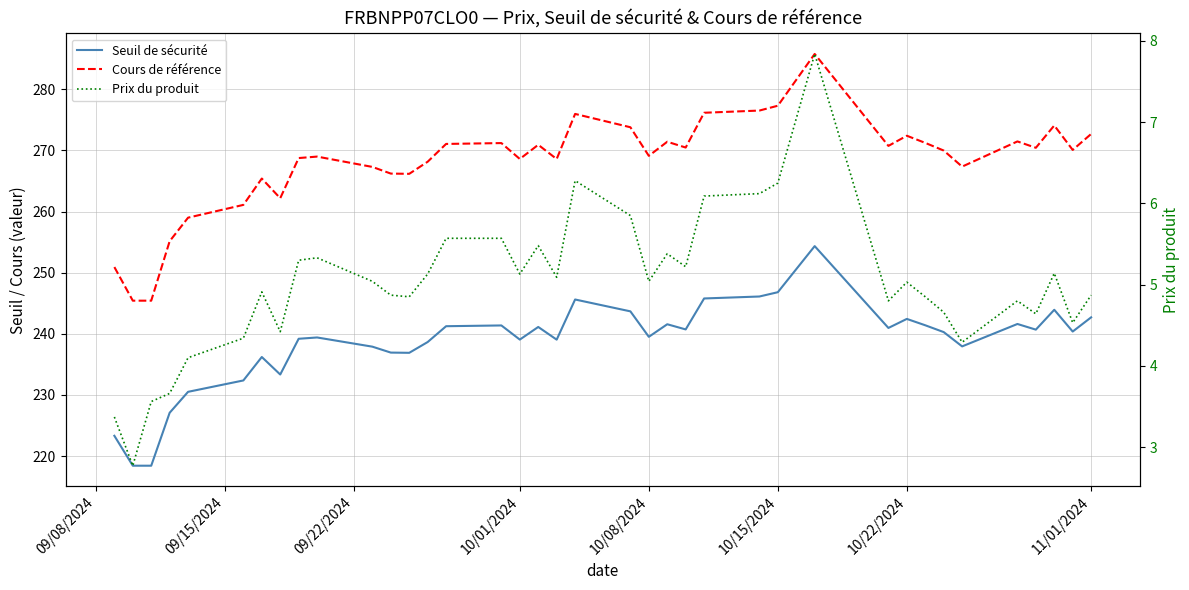

True or false: Seuil de sécurité and Prix du produit intersect in this chart.

False